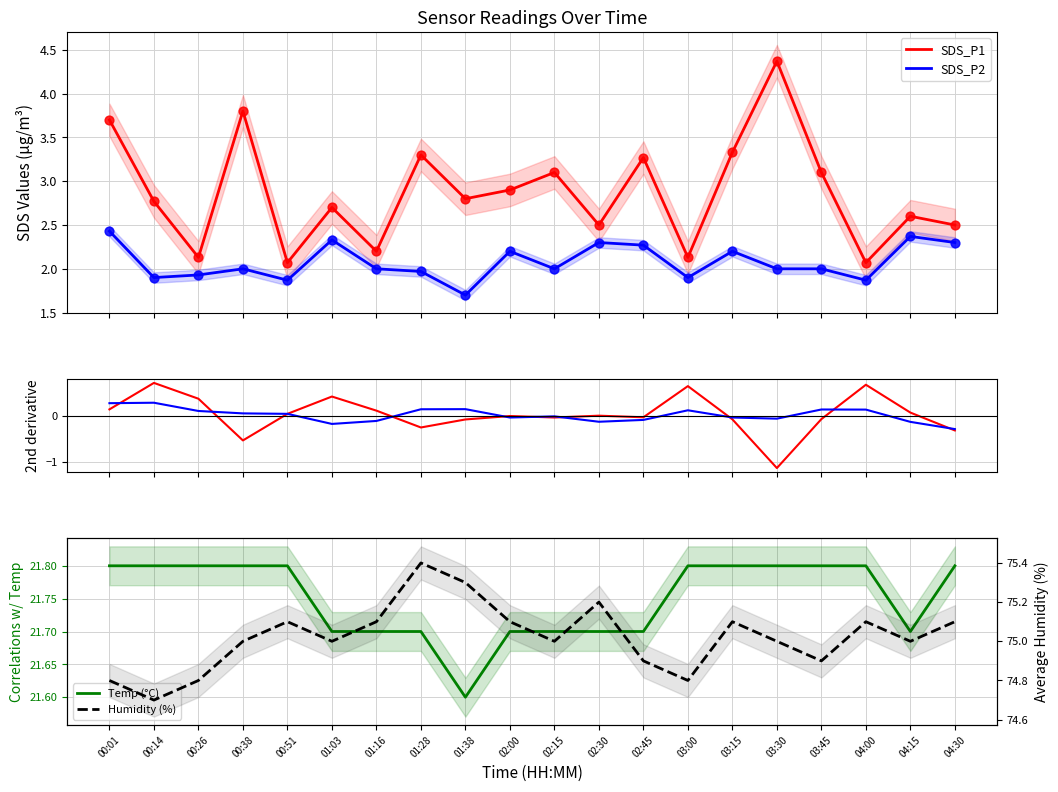

At which category is the sum across all series the highest?

00:01